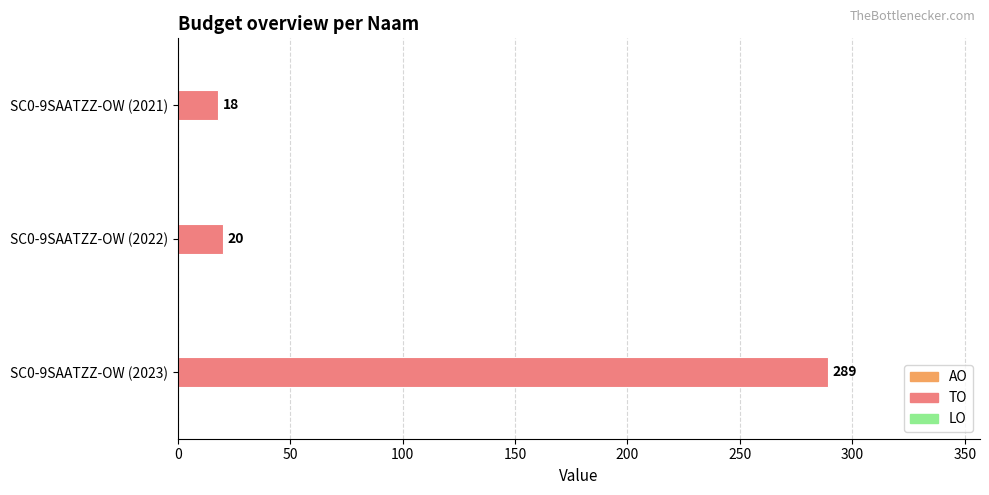

How many distinct data groups are displayed?

1